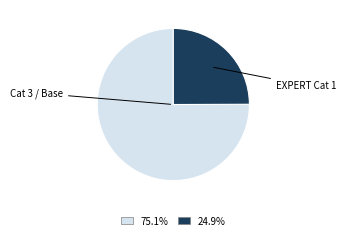

Is there a majority slice in this chart?

Yes